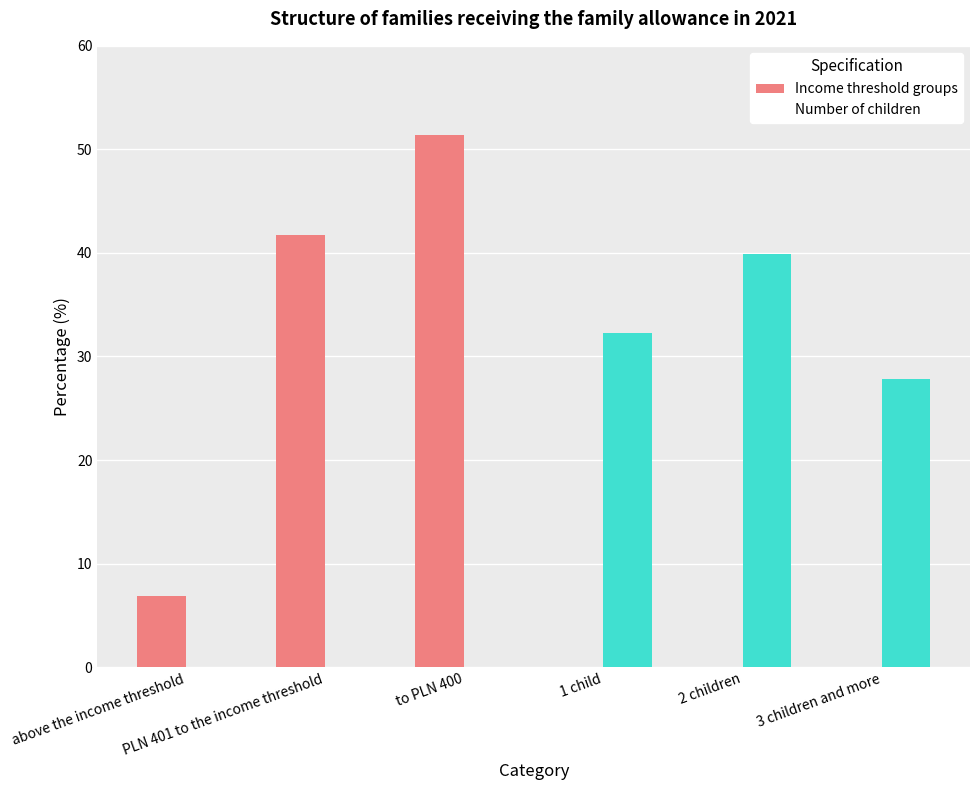

Where does the Number of children series first go above 27?

1 child